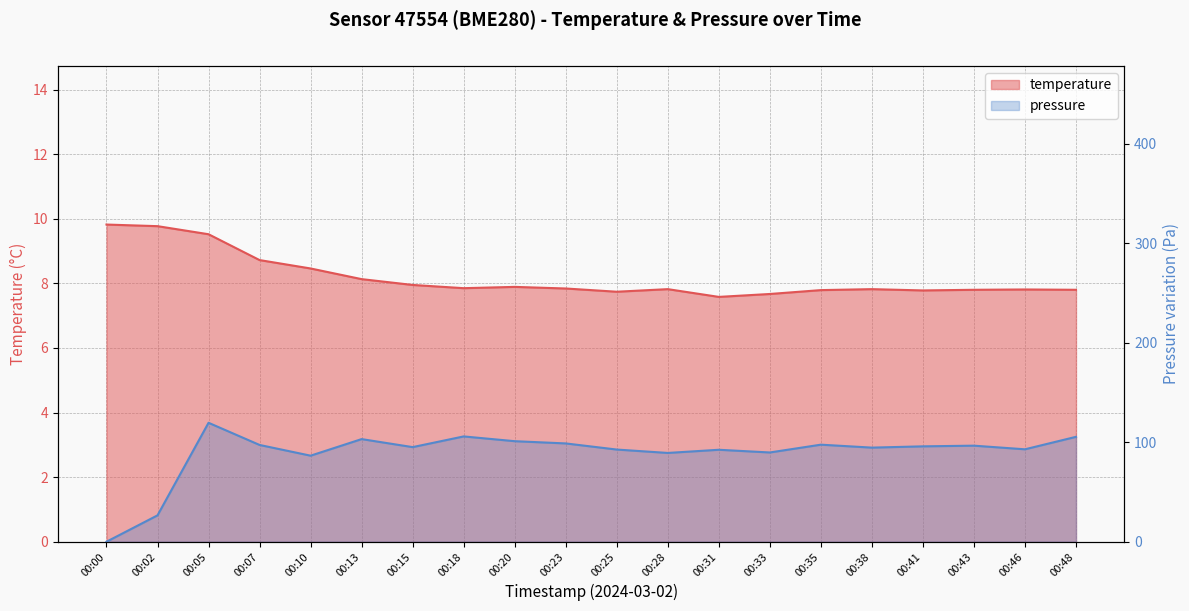

Rank the categories by temperature value from highest to lowest.

00:00, 00:02, 00:05, 00:07, 00:10, 00:13, 00:15, 00:20, 00:18, 00:23, 00:28, 00:38, 00:46, 00:43, 00:48, 00:35, 00:41, 00:25, 00:33, 00:31